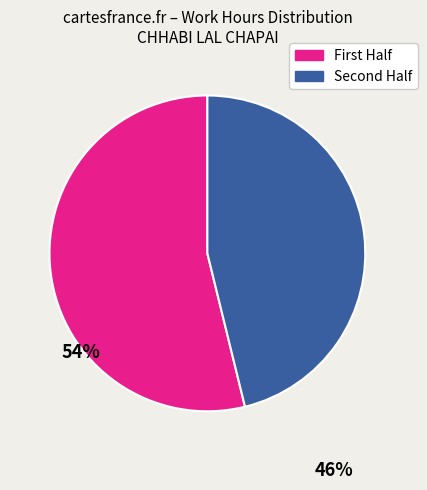

Rank the categories by value from highest to lowest.

First Half, Second Half